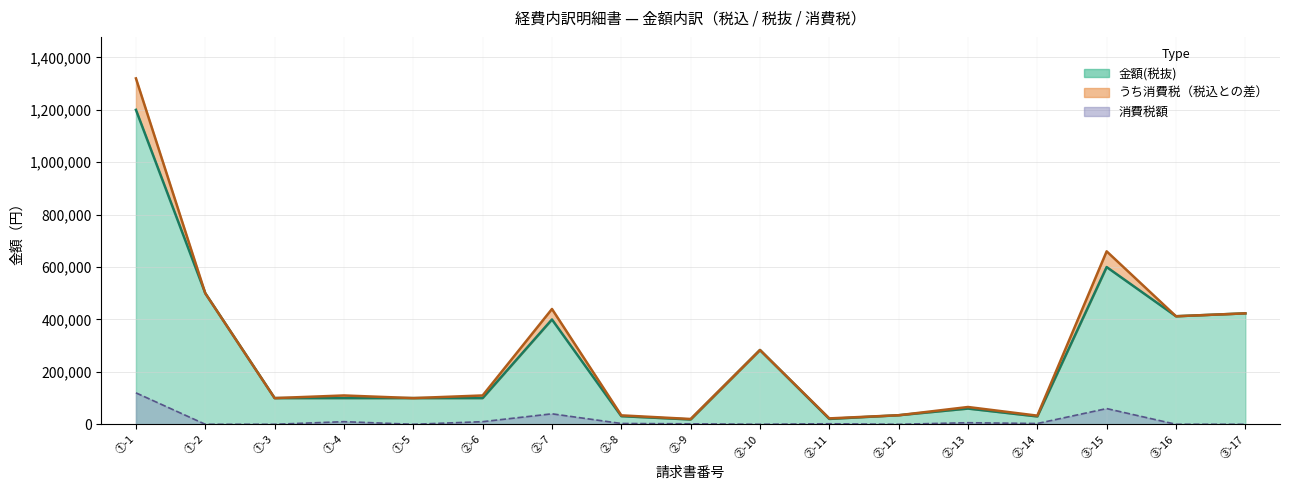

Reading right to left, extract all data points from this chart.

金額(税込): 423400	412305	660000	33000	66000	34592	22540	283500	20220	34100	440000	110000	100000	110000	100000	500000	1320000
金額(税抜): 423400	412305	600000	30000	60000	34592	20492	283500	18382	31000	400000	100000	100000	100000	100000	500000	1200000
うち消費税: 0	0	60000	3000	6000	0	2048	0	1838	3100	40000	10000	0	10000	0	0	120000